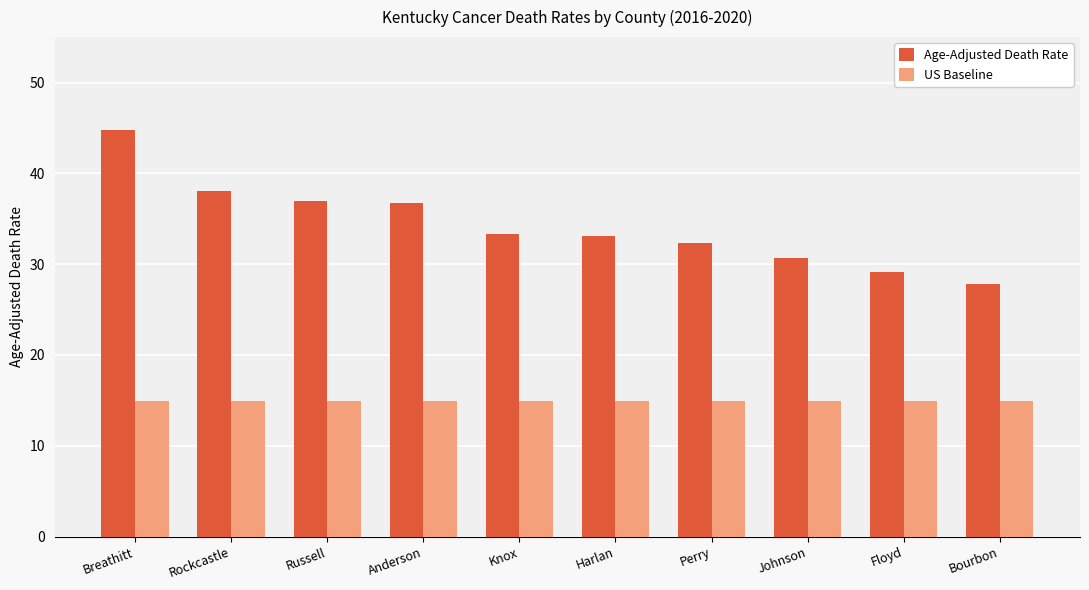

What value does the Age-Adjusted Death Rate series have at Bourbon?

27.8